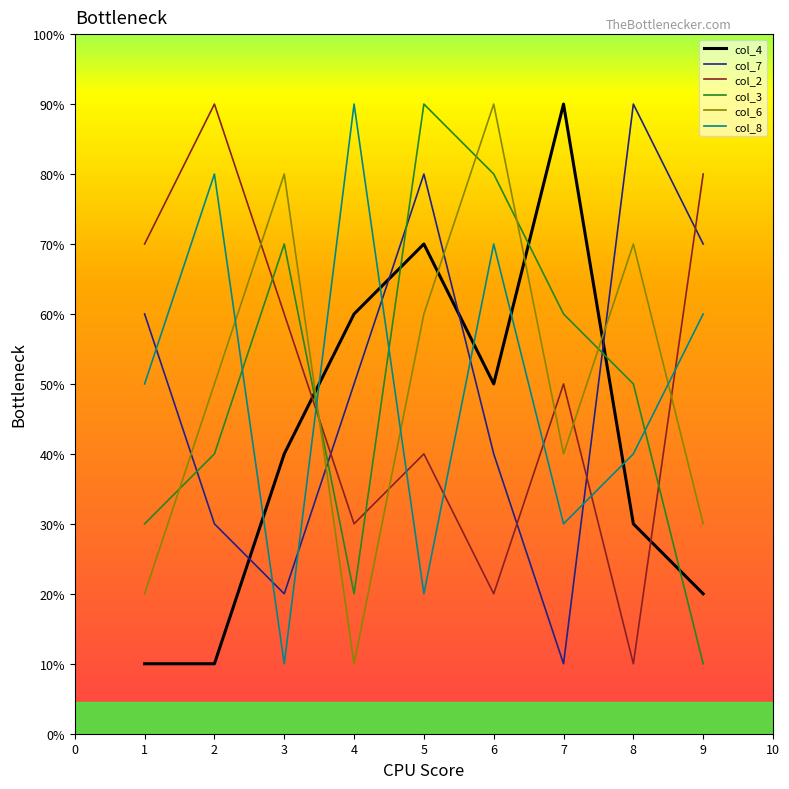

What is the minimum value shown in the chart?

1